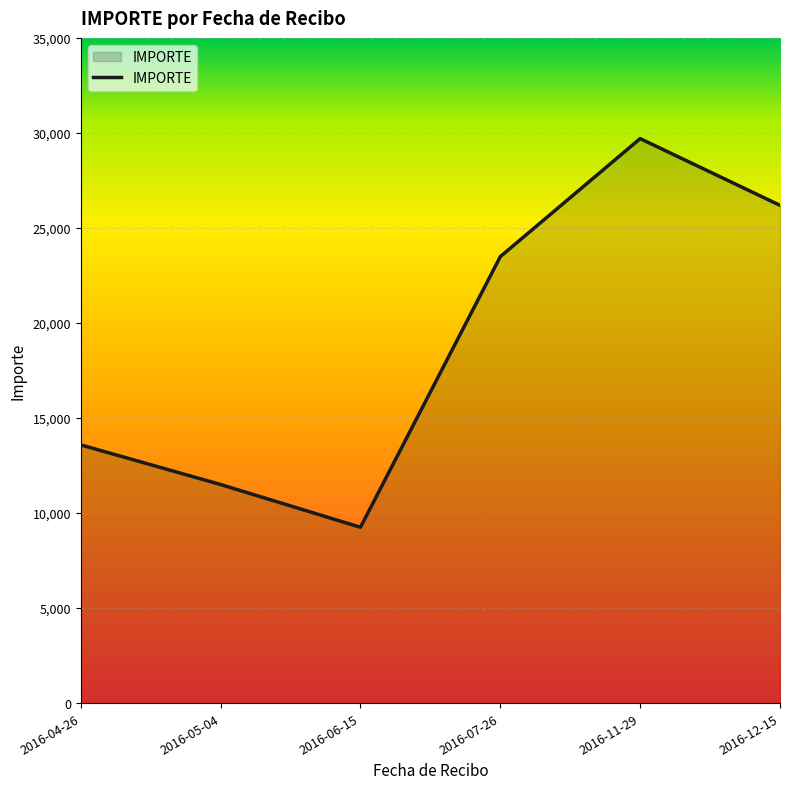

Where is the data nearest to the value 19475?

2016-07-26